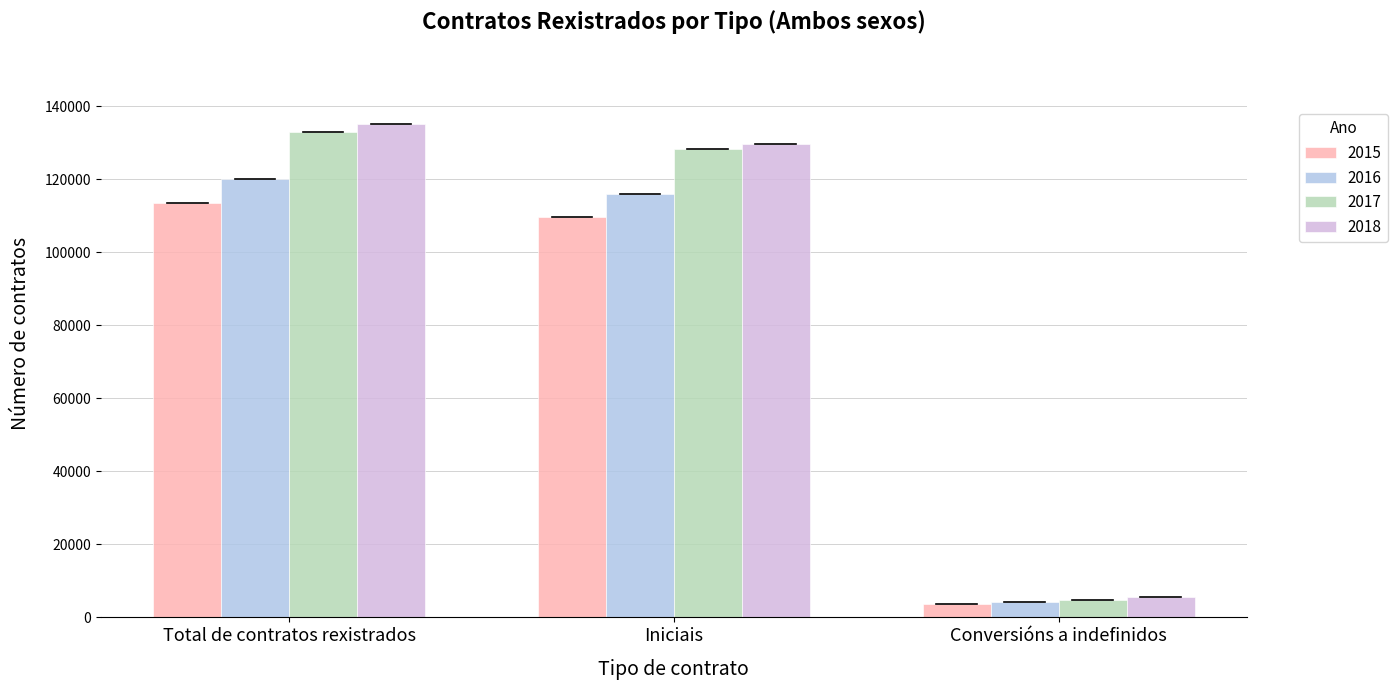

What is the difference between the maximum and second lowest values in the 2015 series?

3712